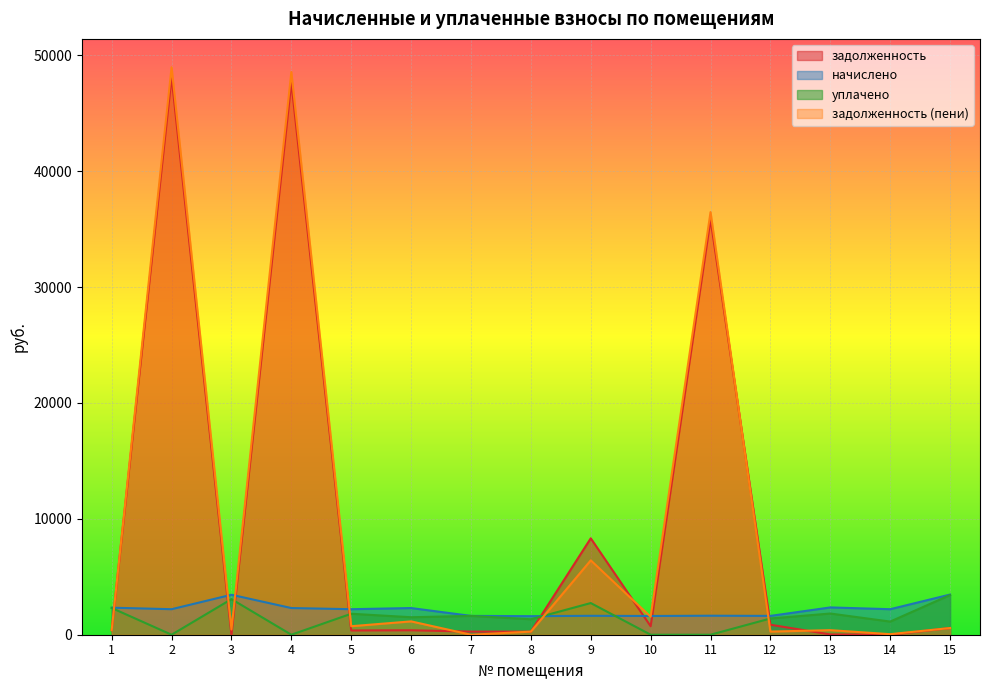

Which series has the widest spread of values?

задолженность (пени)